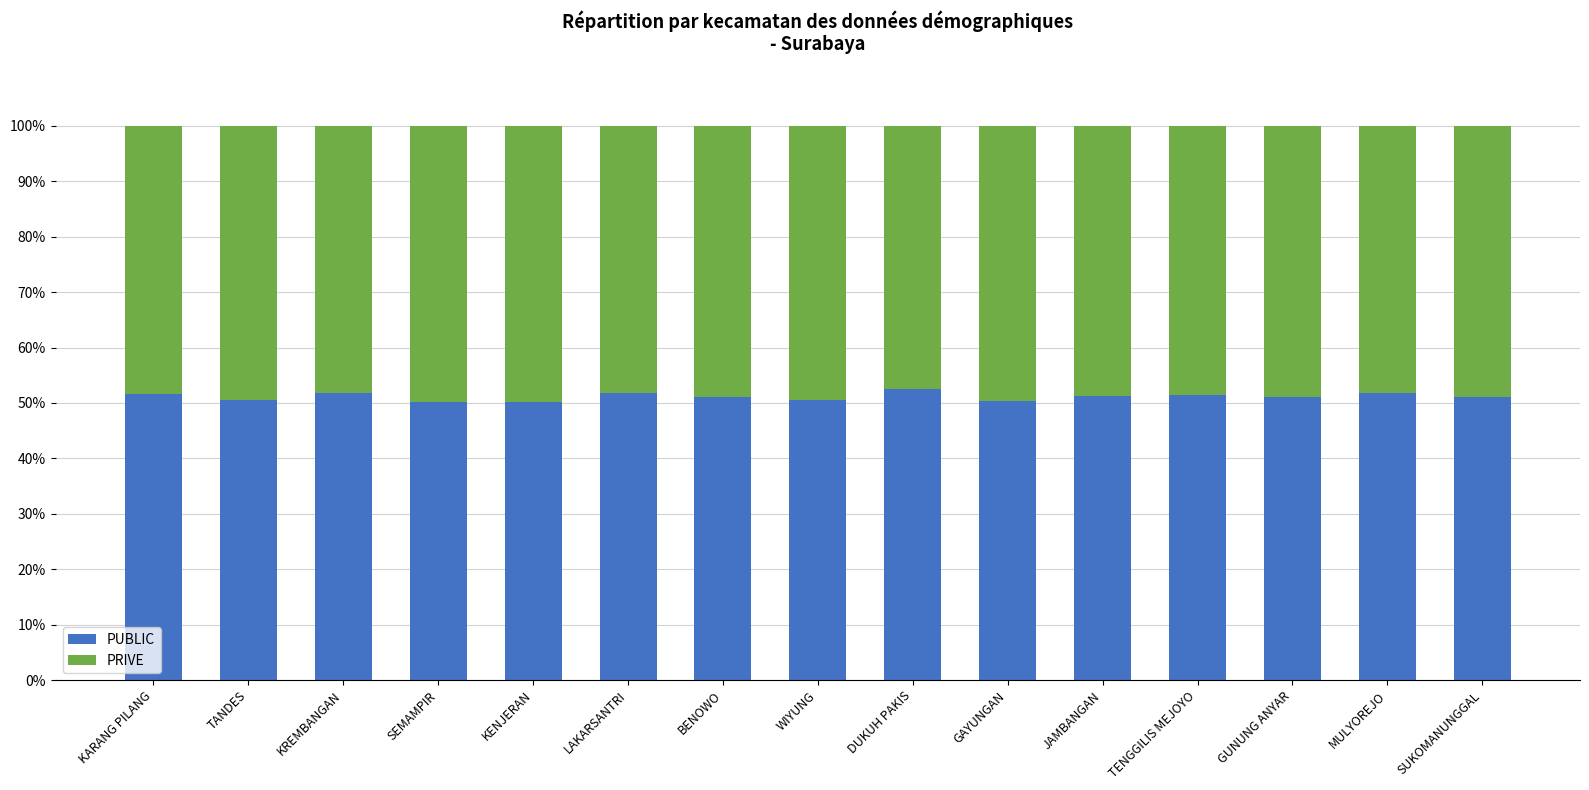

What is the total value across all series at GAYUNGAN?

100.0